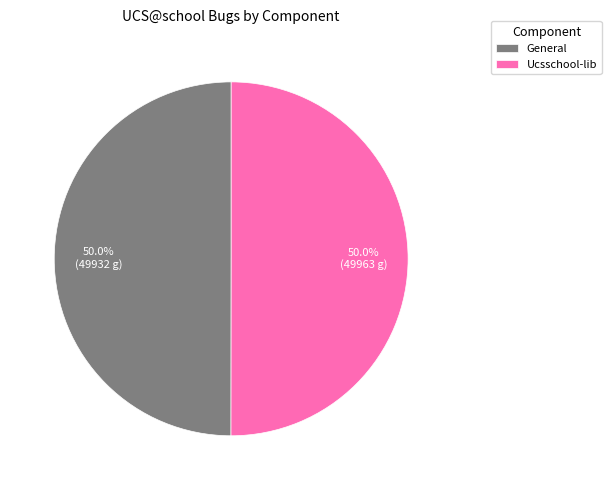

How many segments does this pie chart have?

2